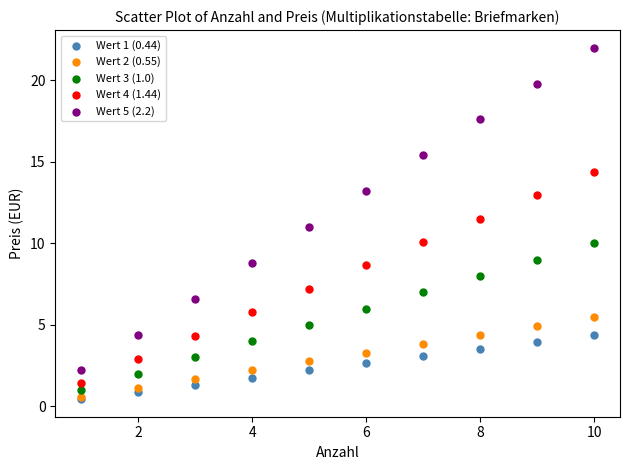

Which series has the largest Y range (max minus min)?

Wert 5 (2.2)